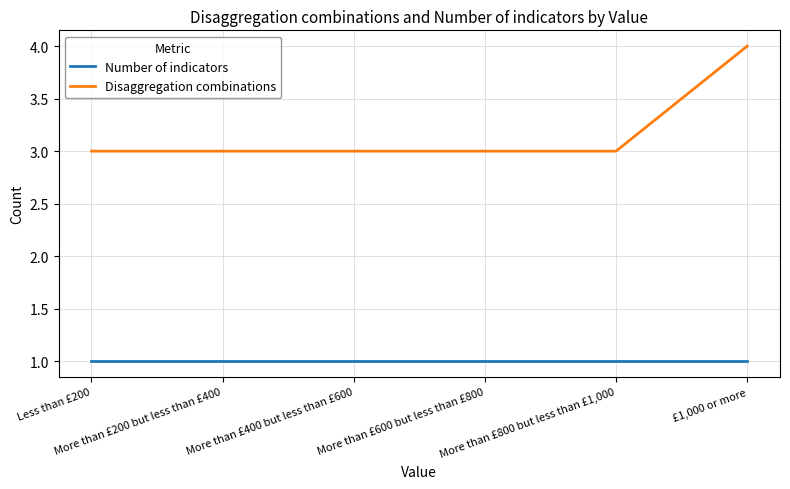

Which series has the largest total across all categories?

Disaggregation combinations